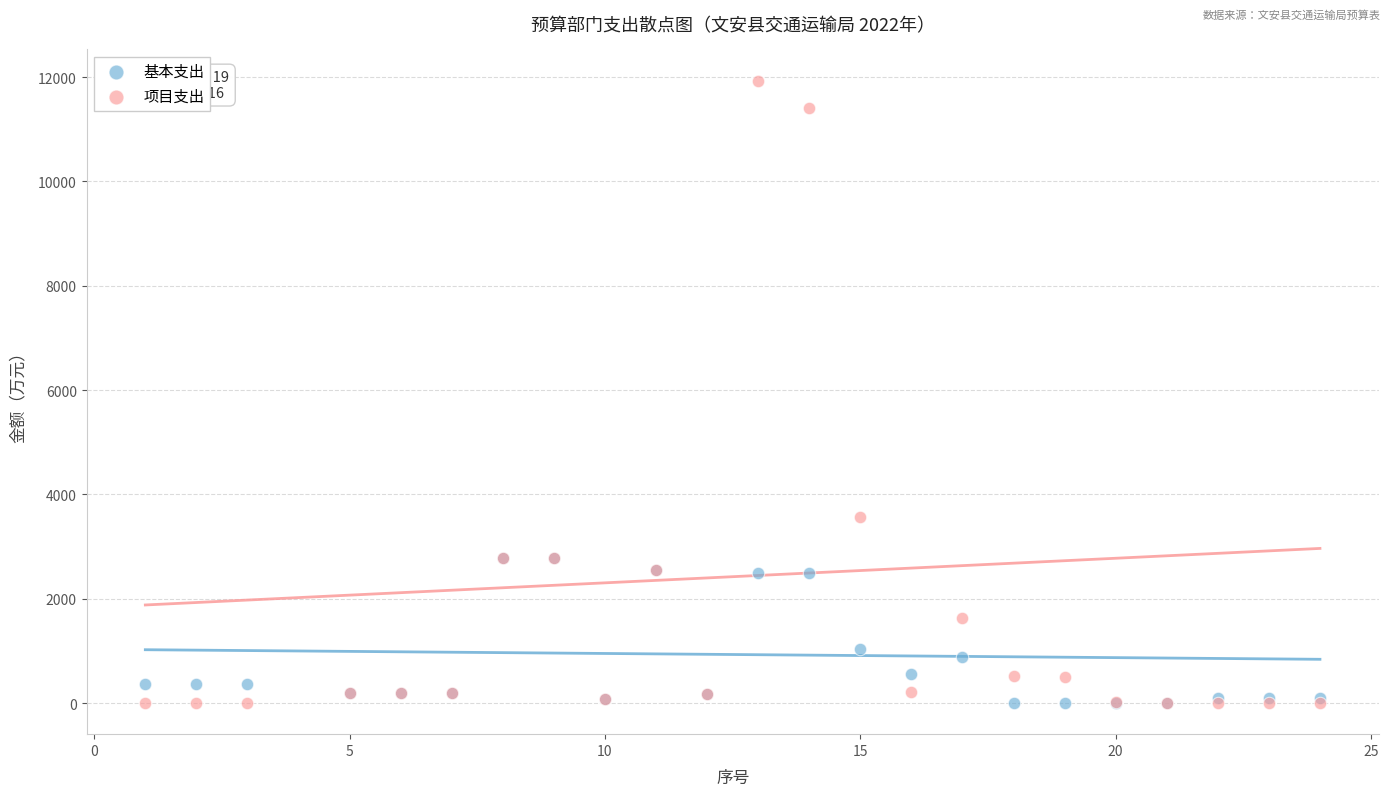

In the 项目支出 series, what Y value is closest to 5966?

3558.7